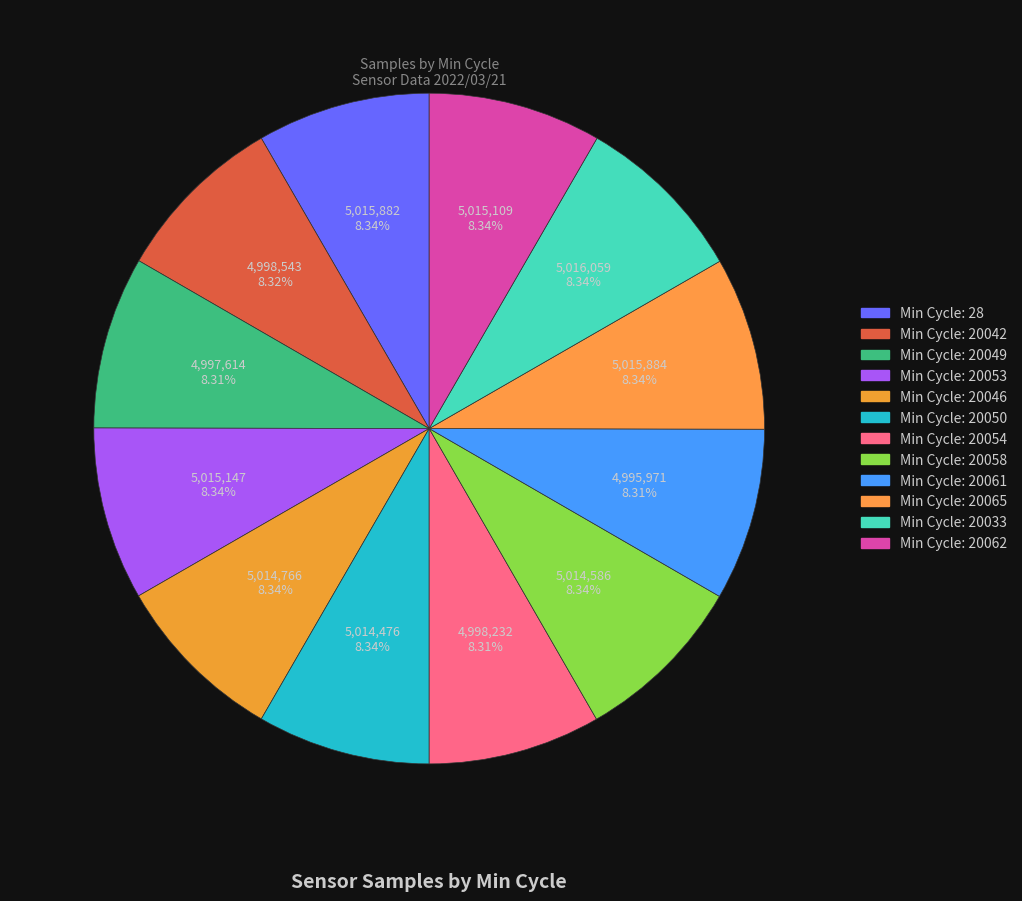

How many segments does this pie chart have?

12